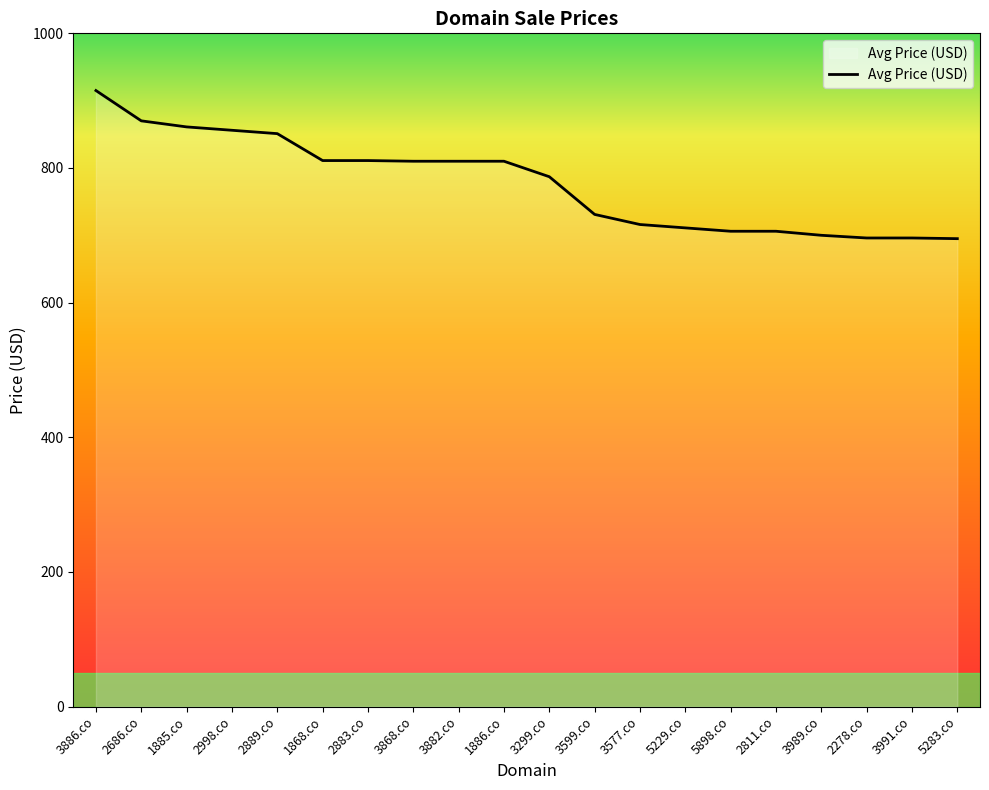

How many lines are shown in the chart?

1